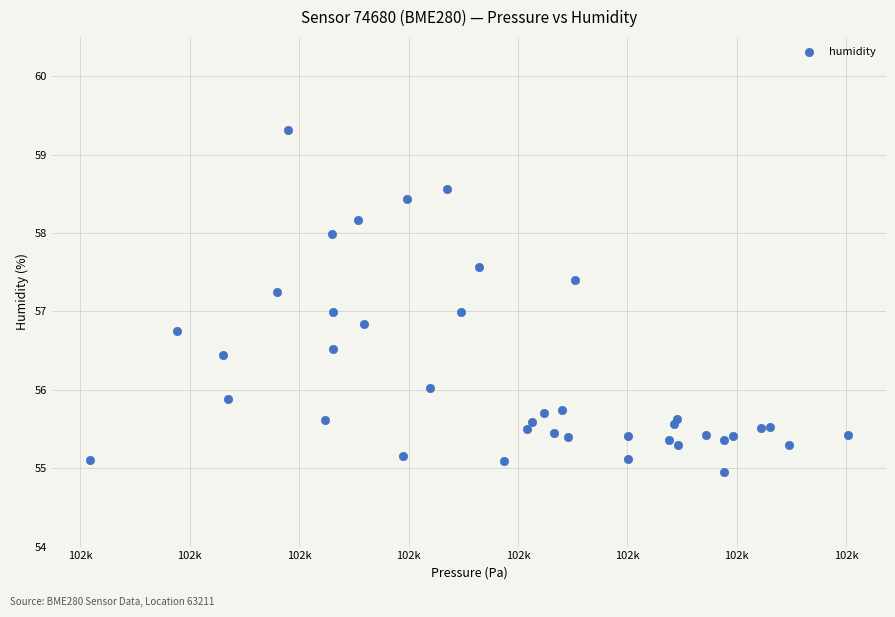

What is the range of X values (max minus min)?

34.6